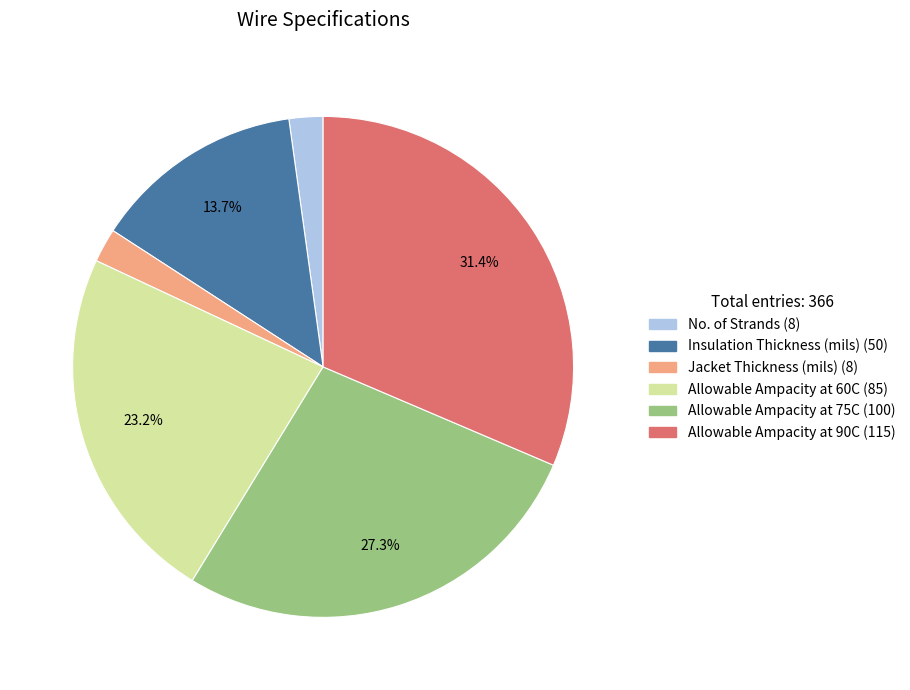

What percentage do Allowable Ampacity at 60C and Insulation Thickness (mils) together represent?

36.9%